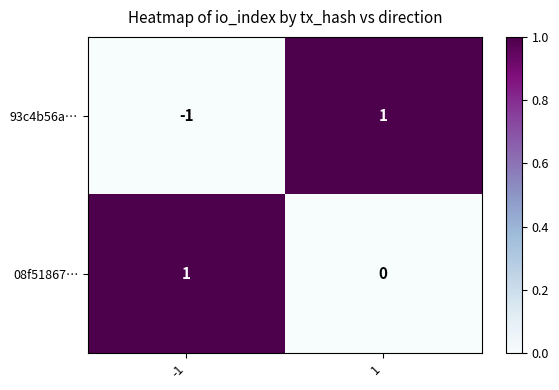

Which series has the largest total across all categories?

08f51867…